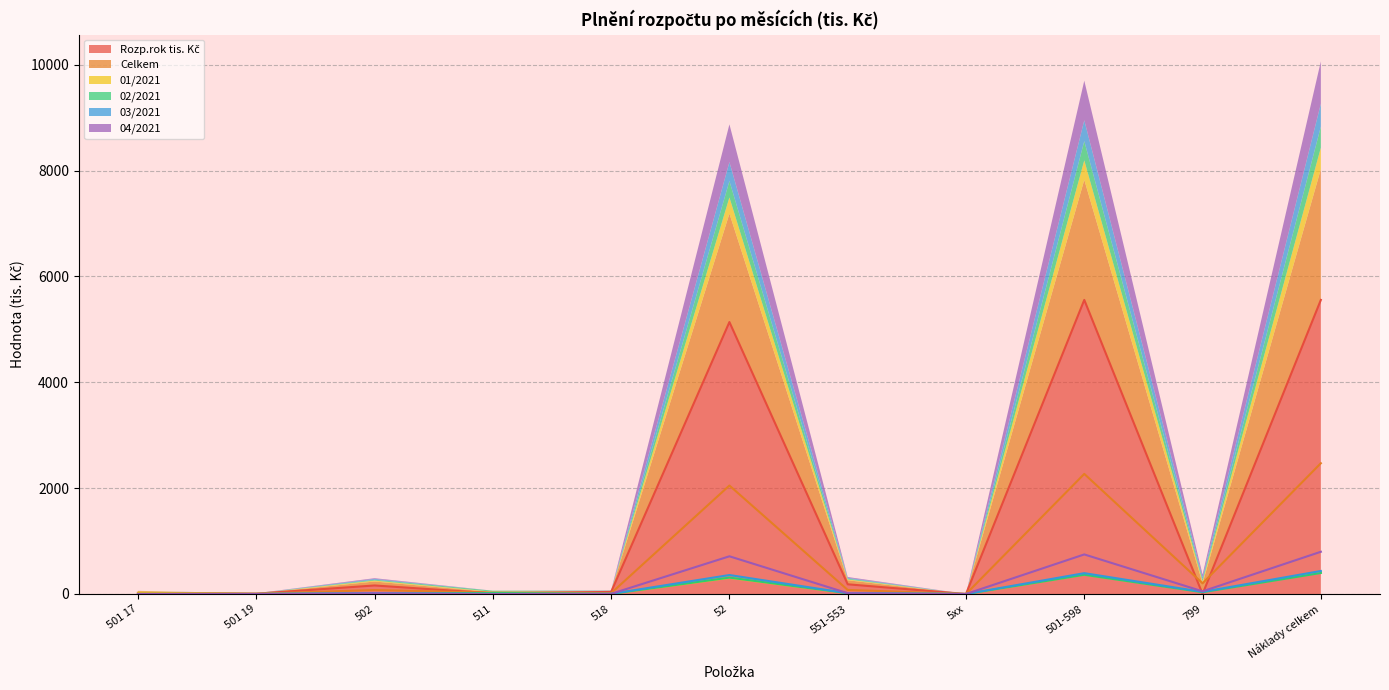

Rank the series by their maximum value, from highest to lowest.

Rozp.rok tis. Kč, Celkem, 04/2021, 03/2021, 01/2021, 02/2021